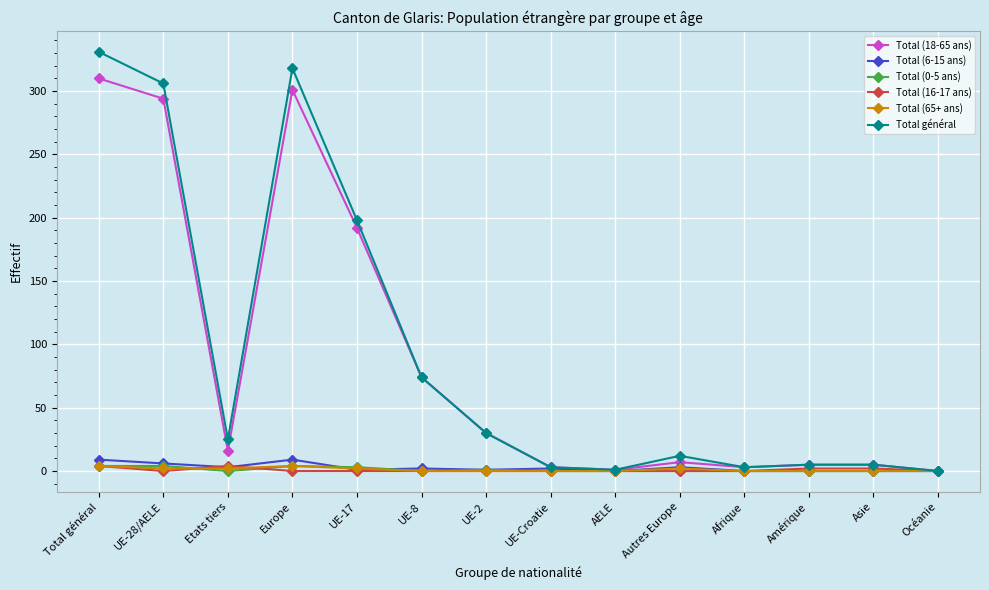

What is the total value across all series at UE-17?

396